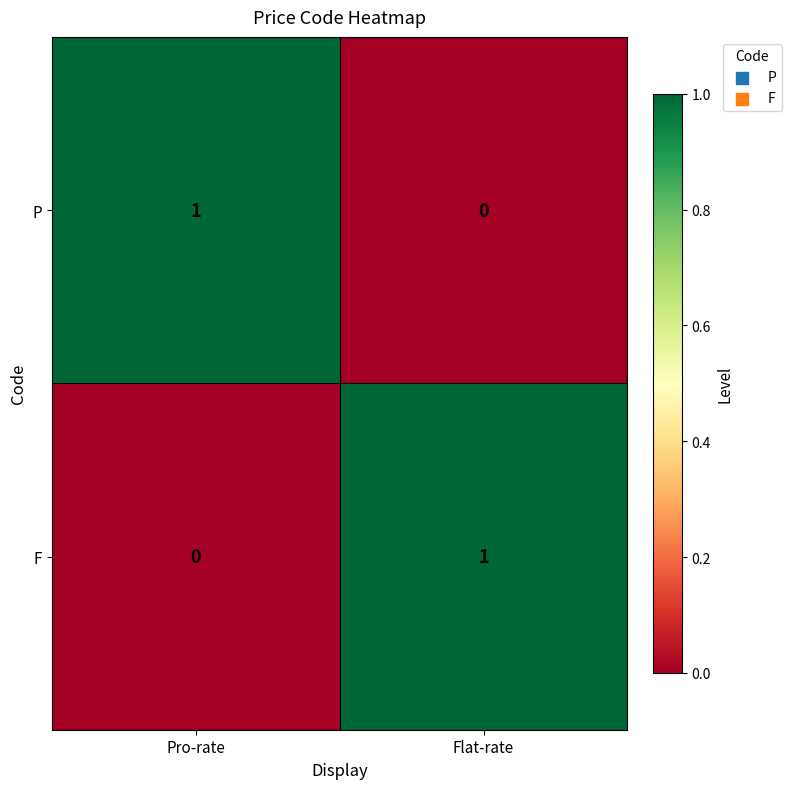

Is it true that F equals 0 at Pro-rate?

True